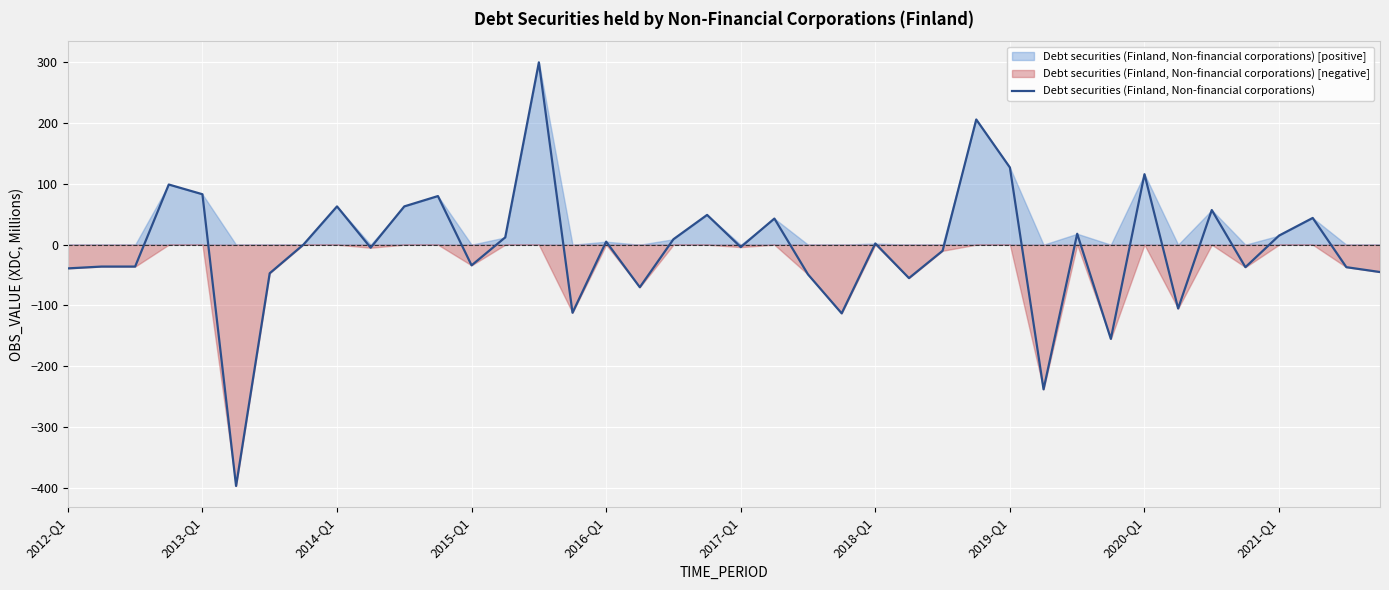

Is it true that the value at 29 is -143?

False